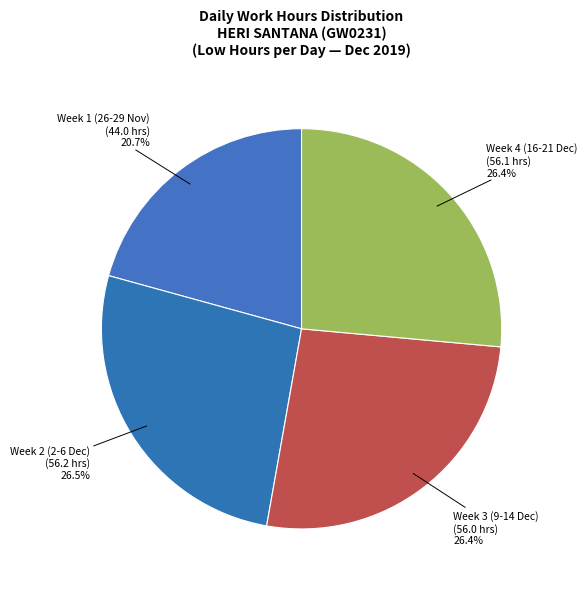

Count the number of slices in the pie.

4